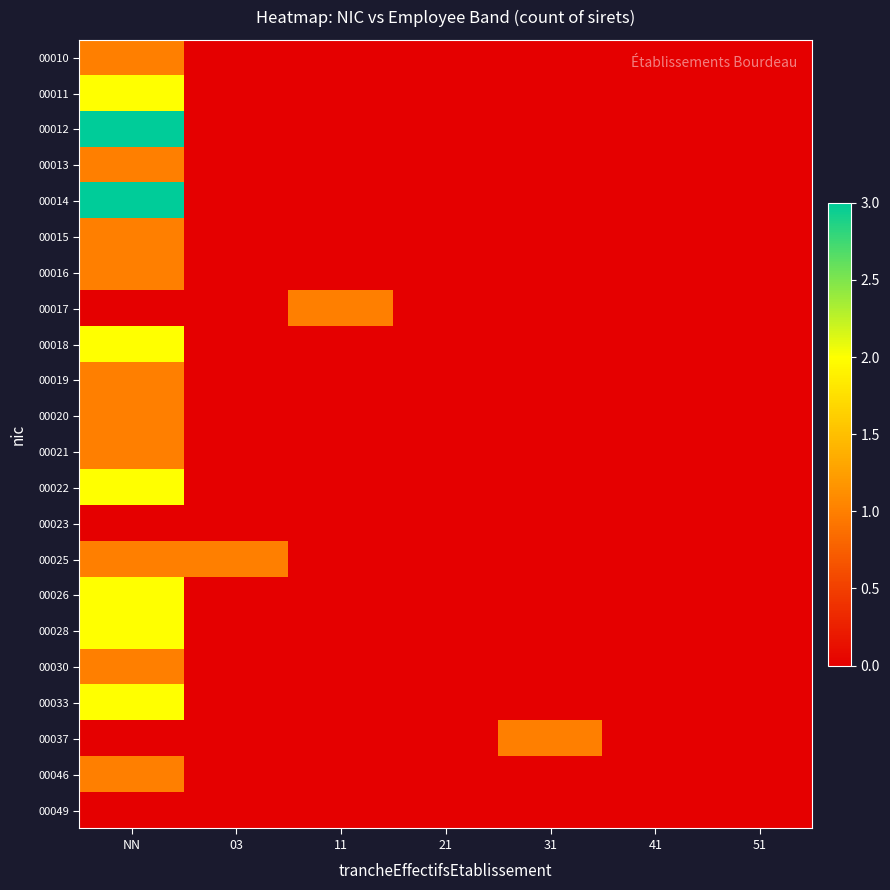

At how many categories does at least one series exceed 1?

1